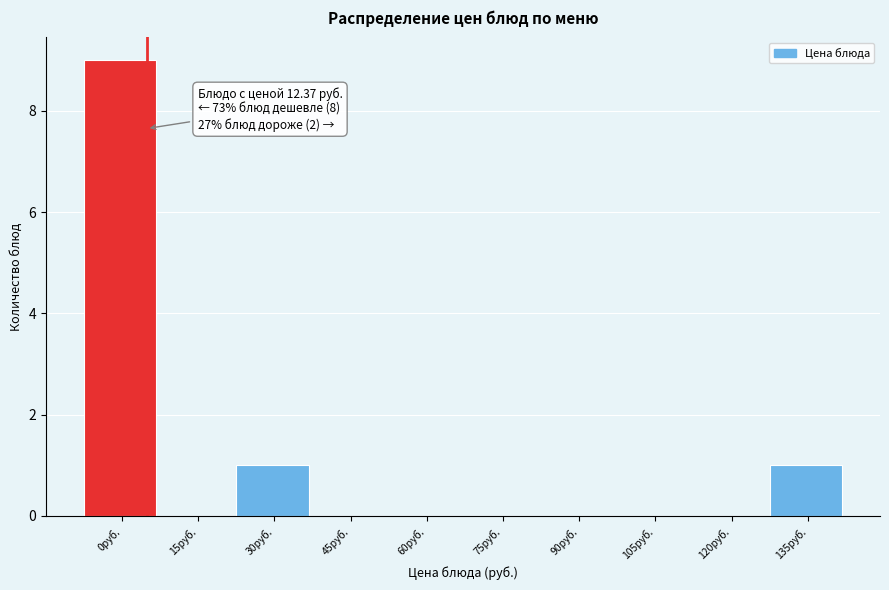

Reading left to right, list all the values displayed in this chart.

0руб.=9	15руб.=0	30руб.=1	45руб.=0	60руб.=0	75руб.=0	90руб.=0	105руб.=0	120руб.=0	135руб.=1